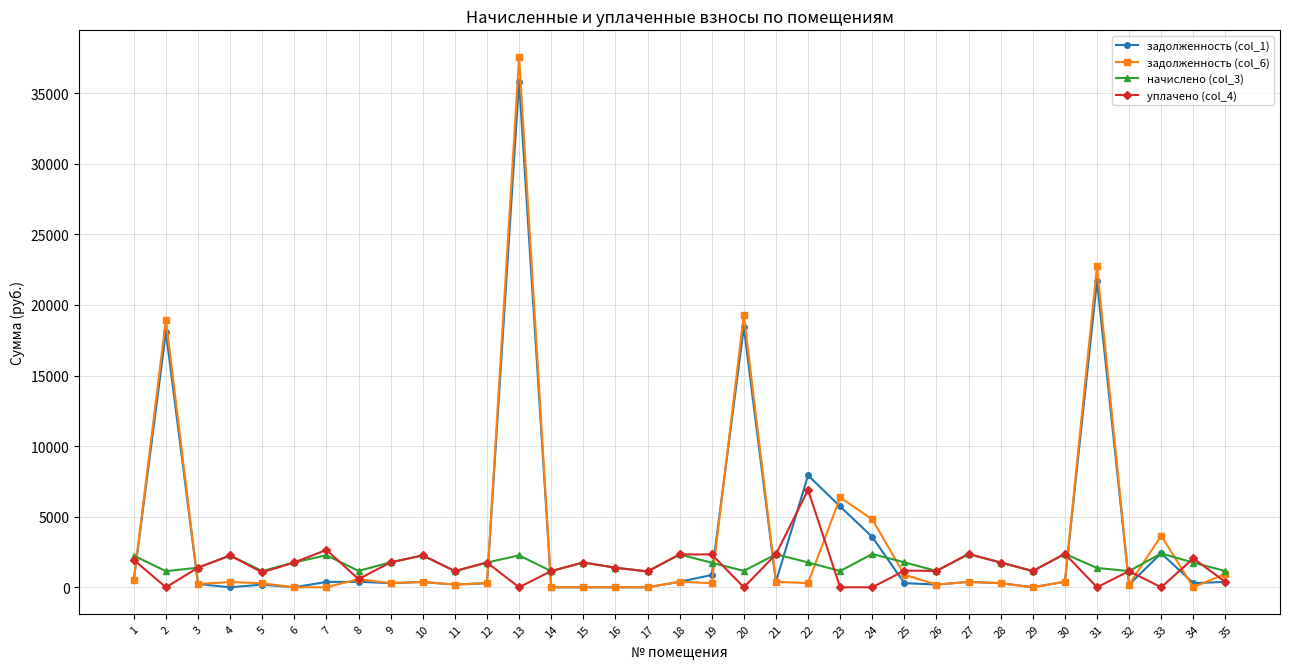

How many lines are shown in the chart?

4